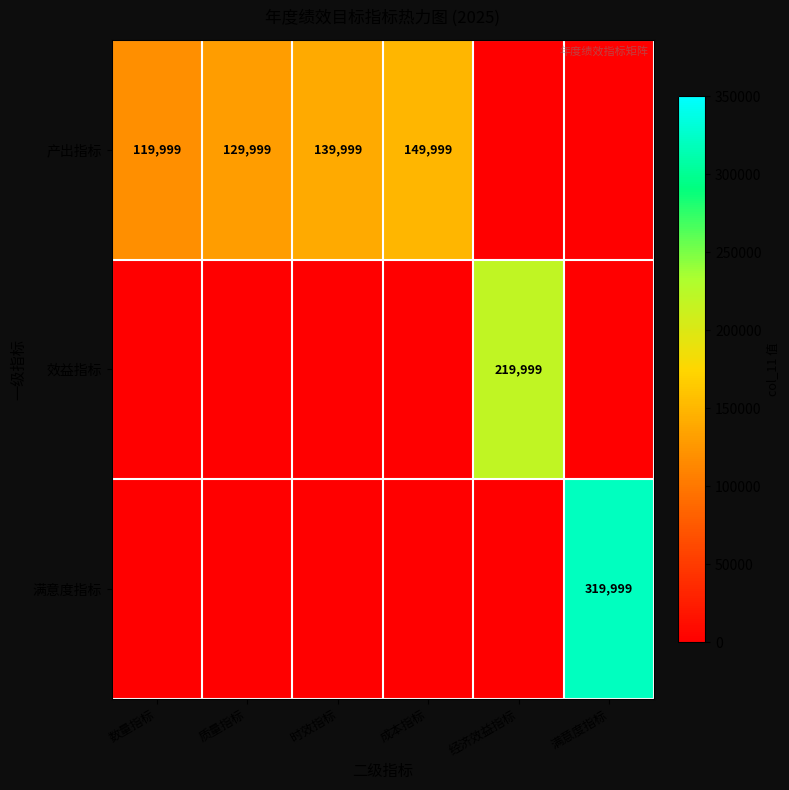

Count the number of data series in this chart.

3